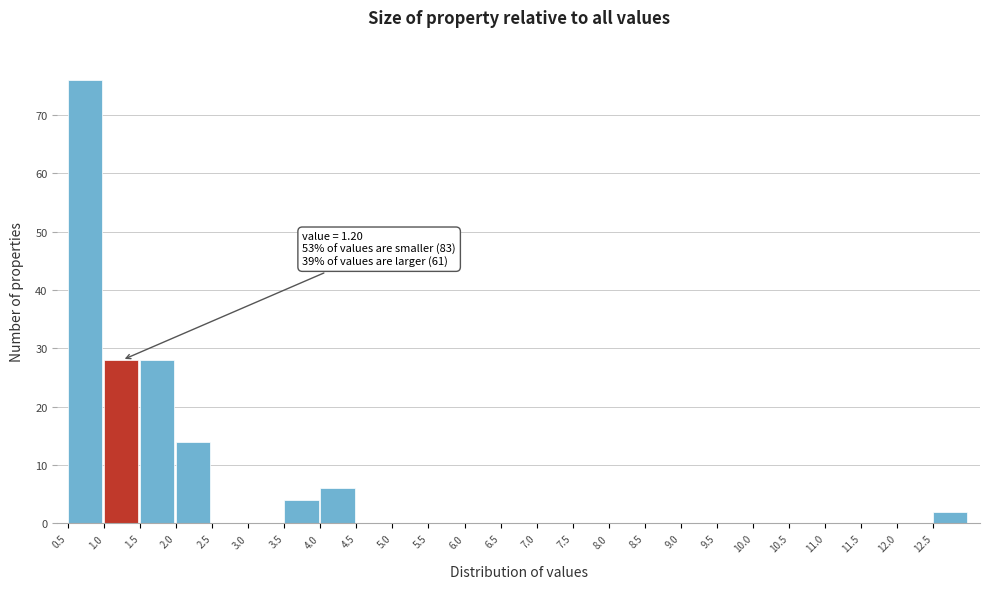

Over which range of the x-axis is the bar tallest?

0.5 to 1.0